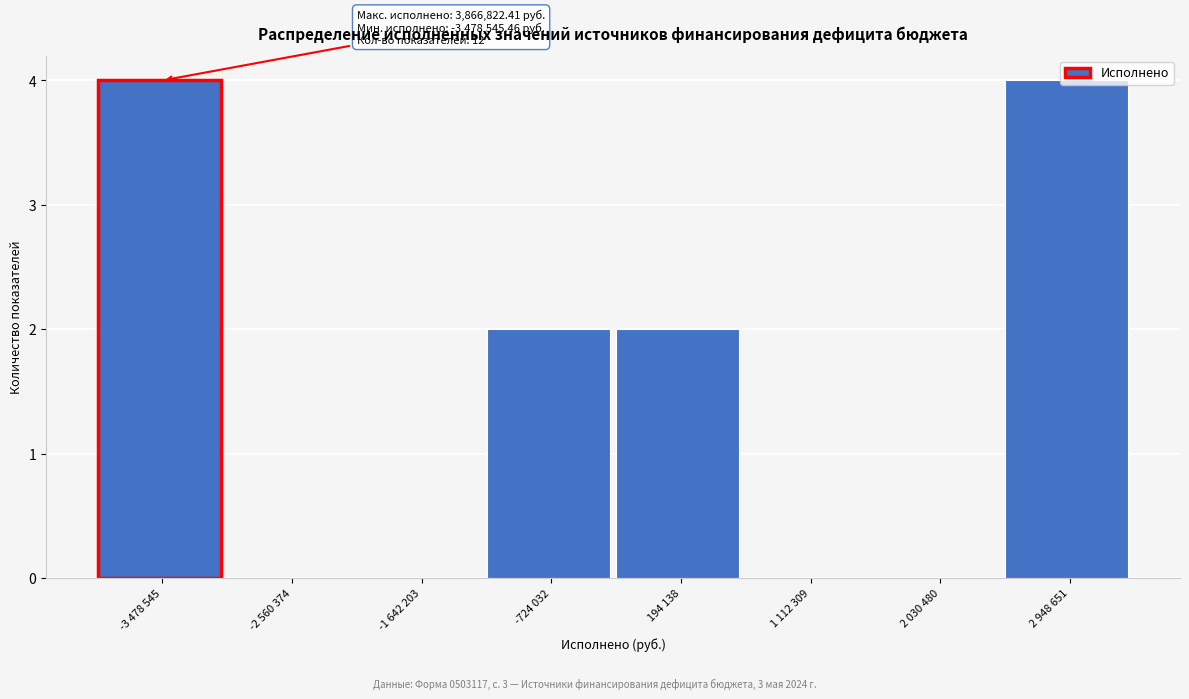

Is it true that the value at -3 478 545 is 4?

True